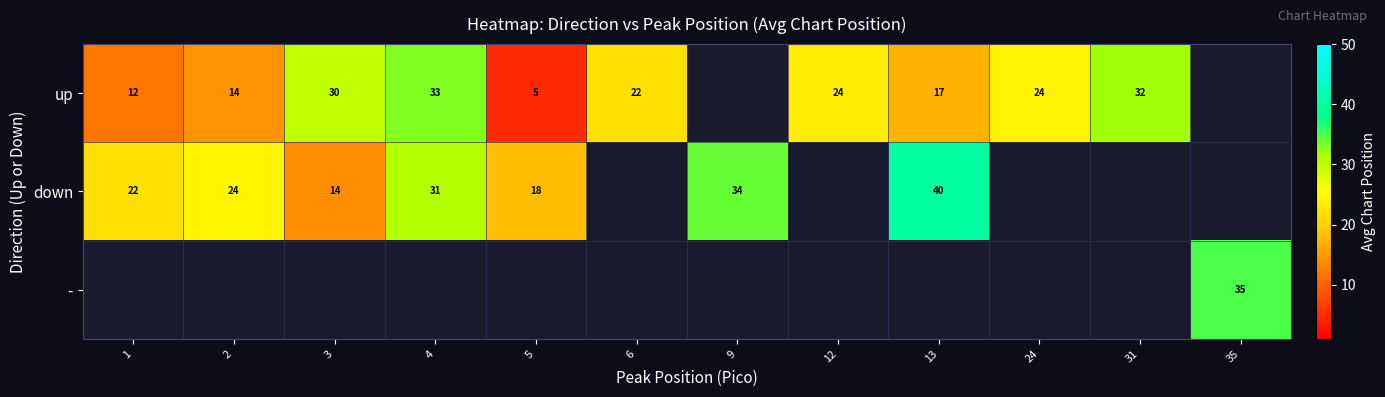

True or false: up has a value of 22.0 at 6.

True